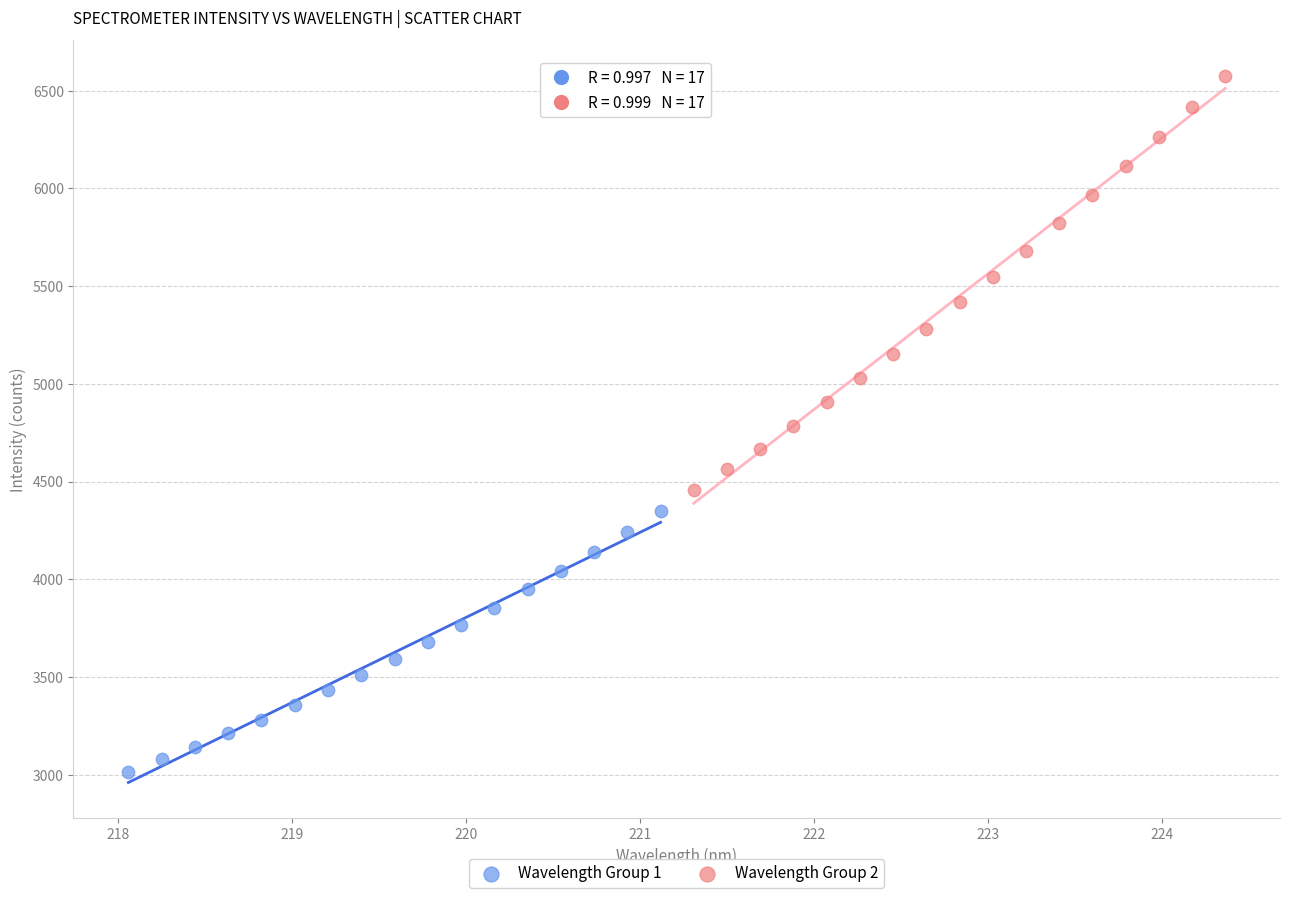

Which series contains the lowest Y value?

Wavelength Group 1